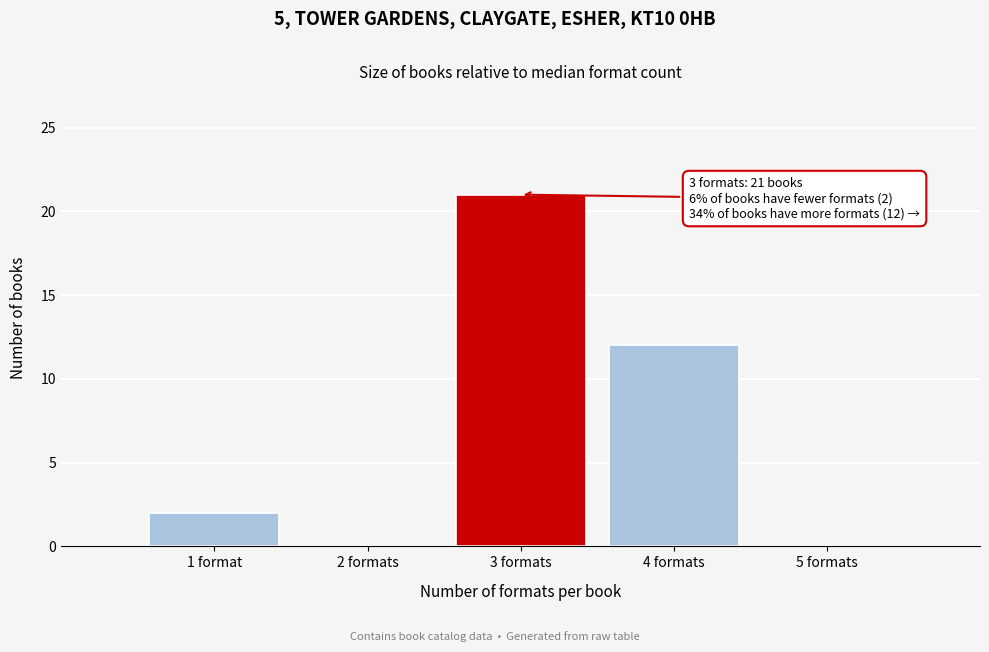

Reading left to right, extract all data points from this chart.

1 format=2	2 formats=0	3 formats=21	4 formats=12	5 formats=0